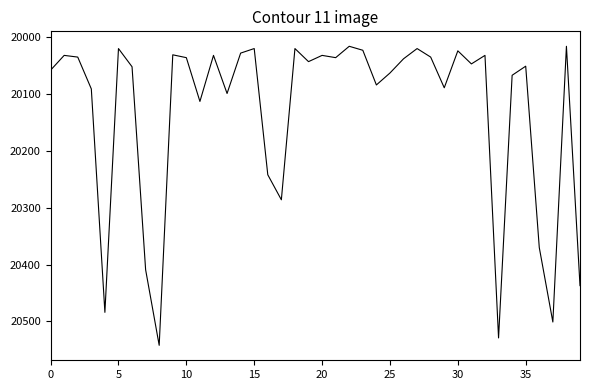

What is the difference between the maximum and minimum values?

526